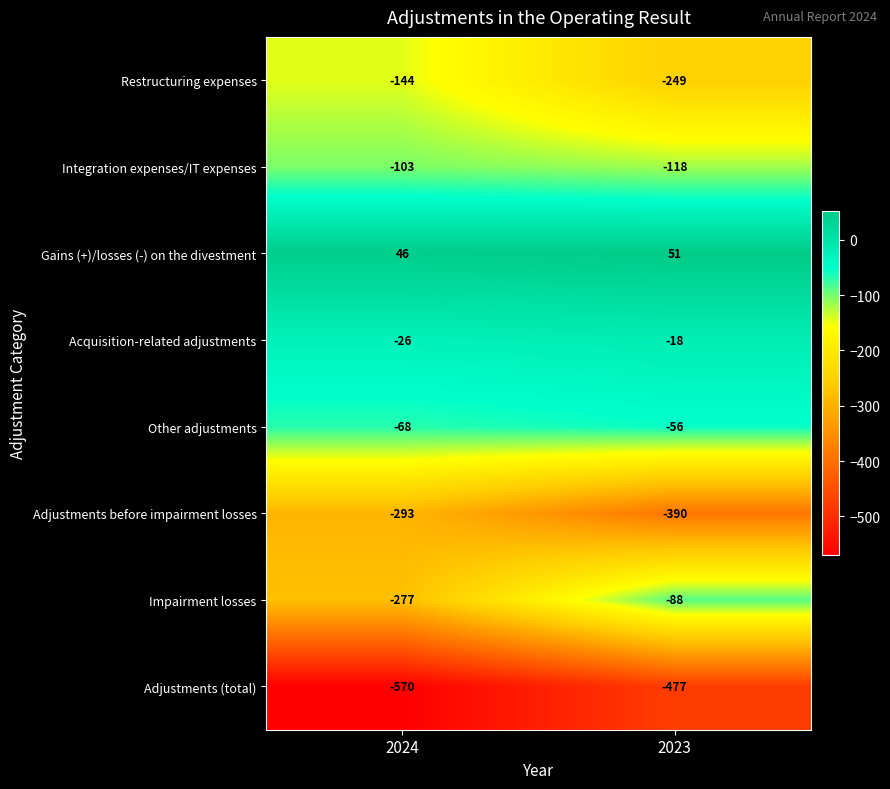

What is the greatest value displayed?

51